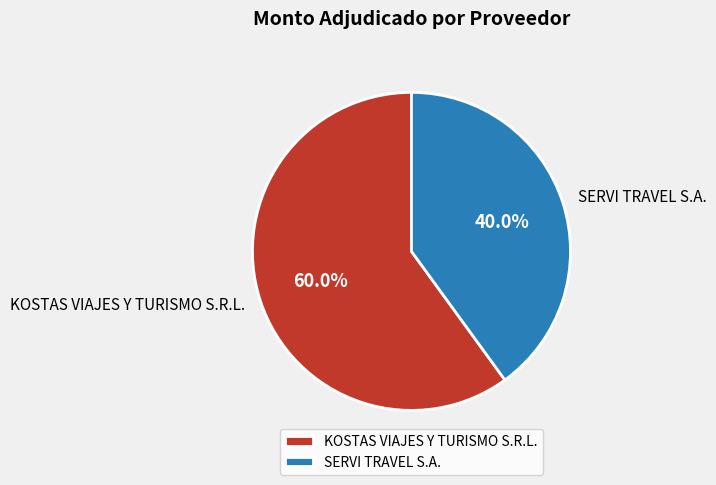

How many segments does this pie chart have?

2